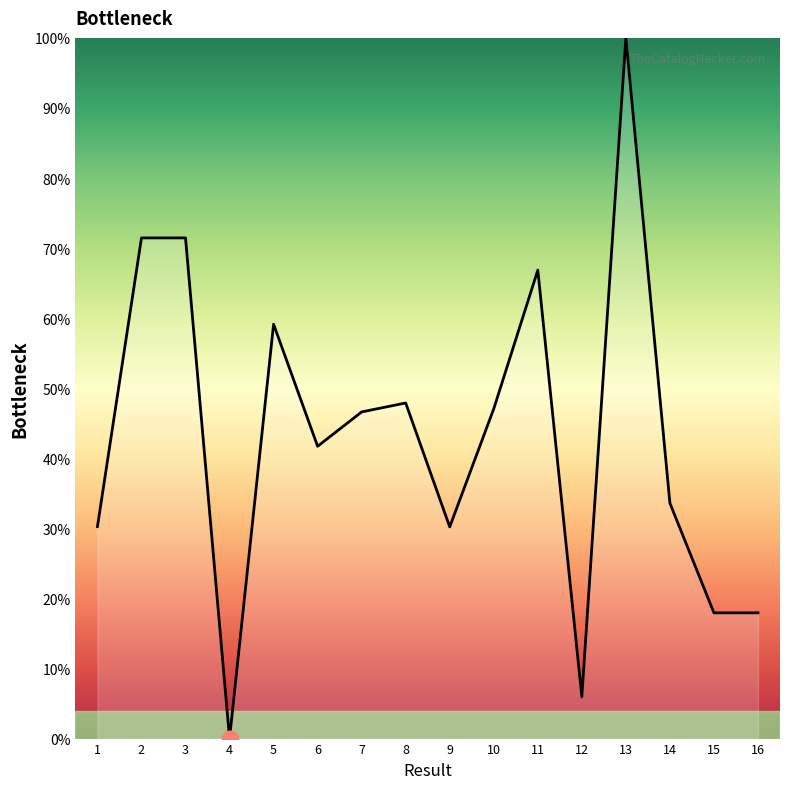

What is the change in value from 1 to 2?

+41.2